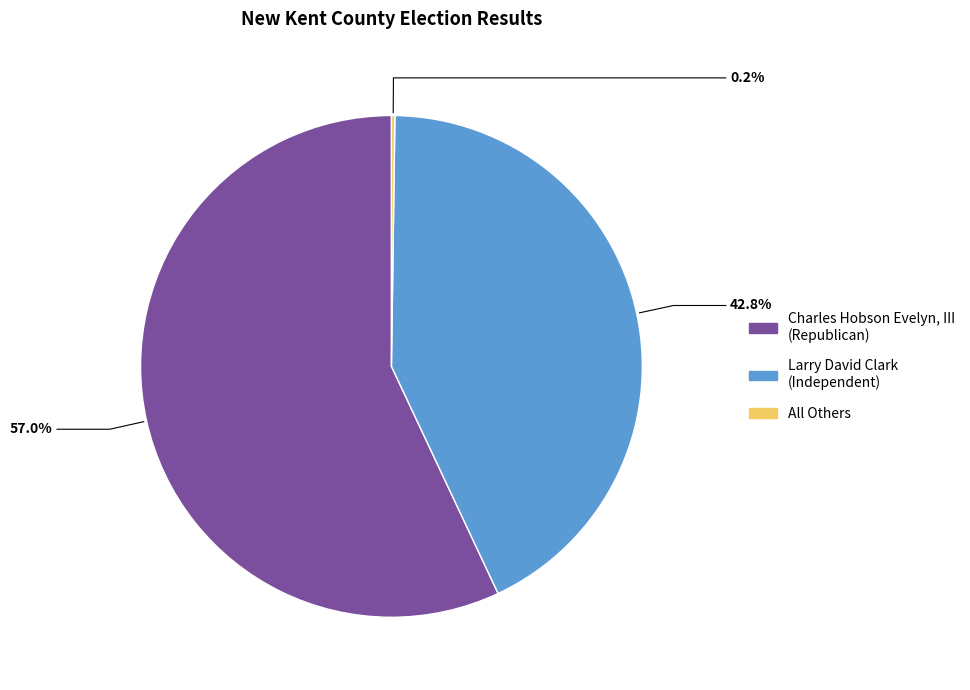

To the nearest percent, what is the difference between the largest and smallest slice percentages?

57%